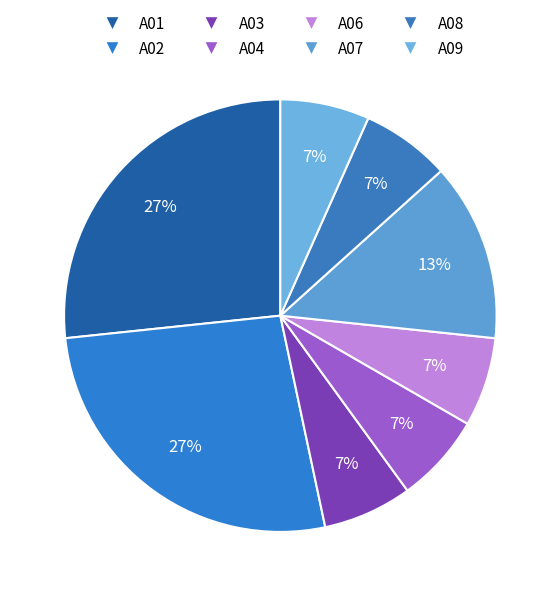

Count the number of slices in the pie.

8